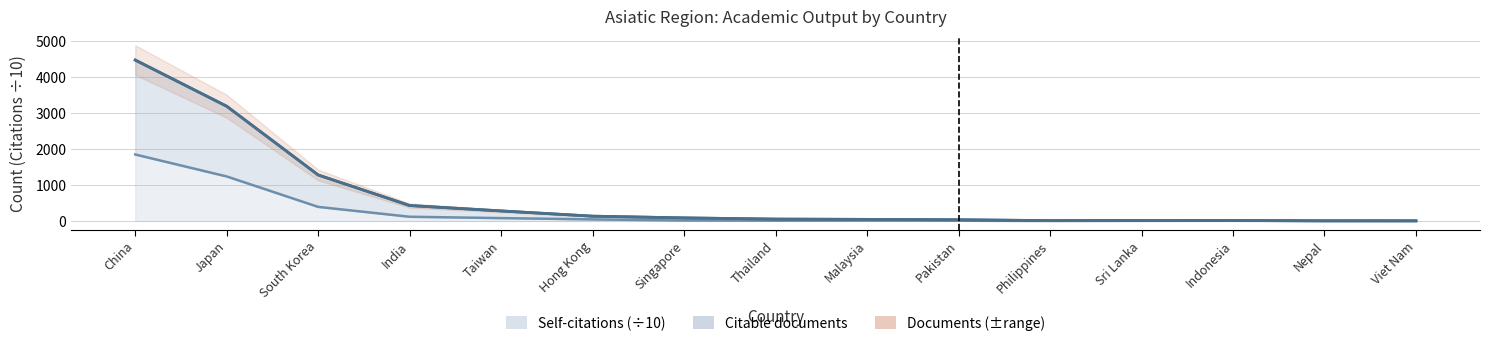

At China, list the series in order from largest to smallest.

Documents, Citable documents, Self-citations